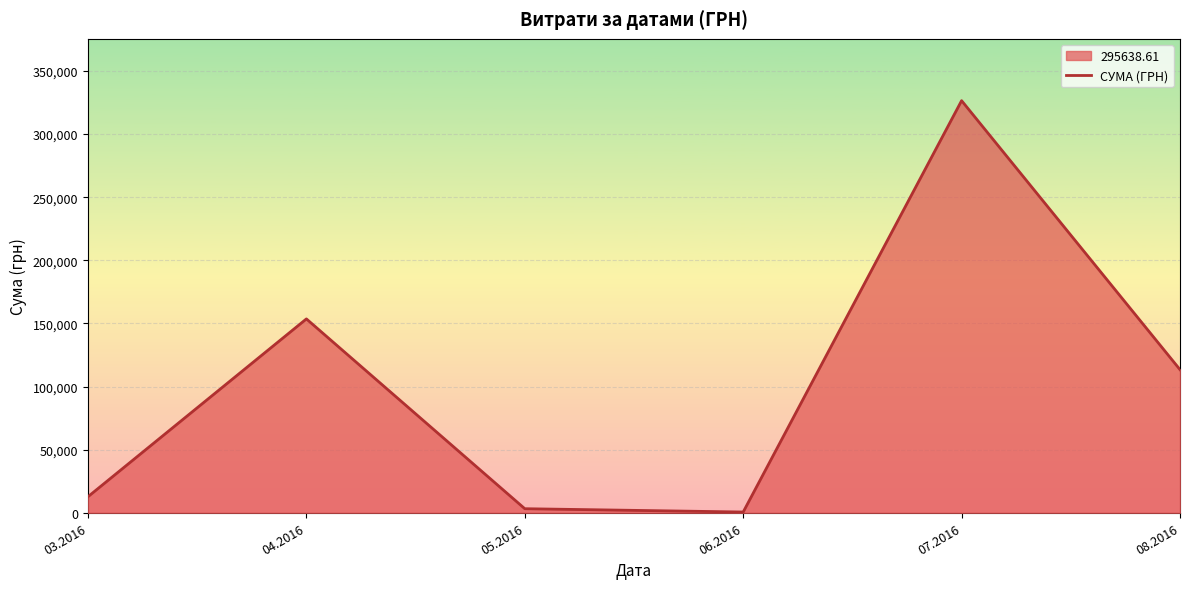

How many data points does each series have?

6